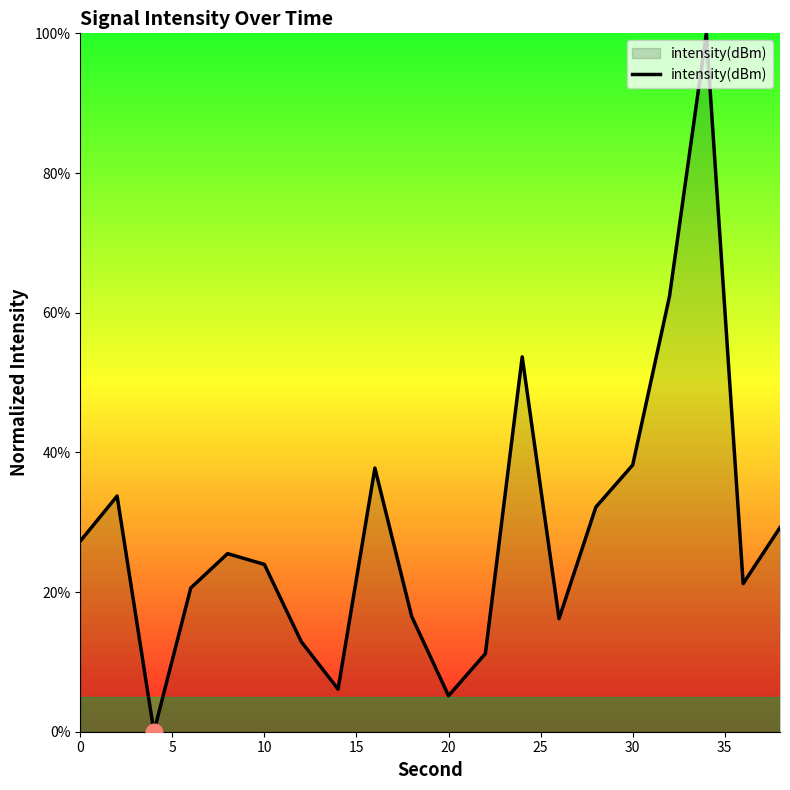

What is the greatest value displayed?

100.0